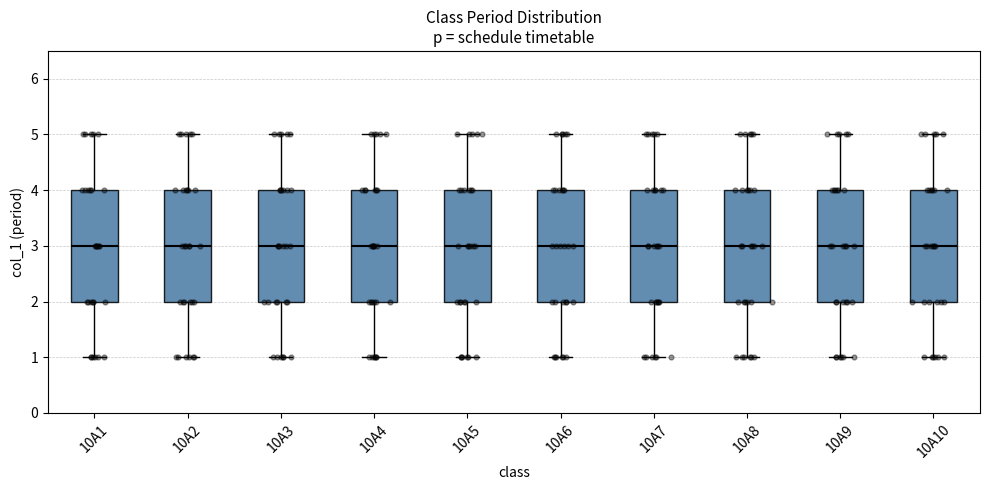

Reading left to right, read every box against the y-axis: the position of its median line, the range the box covers, and the ends of its whiskers. The values are not printed on the chart, so give them approximately, as read against the axis.

10A1: median 3, box 2 to 4, whiskers 1 to 5
10A2: median 3, box 2 to 4, whiskers 1 to 5
10A3: median 3, box 2 to 4, whiskers 1 to 5
10A4: median 3, box 2 to 4, whiskers 1 to 5
10A5: median 3, box 2 to 4, whiskers 1 to 5
10A6: median 3, box 2 to 4, whiskers 1 to 5
10A7: median 3, box 2 to 4, whiskers 1 to 5
10A8: median 3, box 2 to 4, whiskers 1 to 5
10A9: median 3, box 2 to 4, whiskers 1 to 5
10A10: median 3, box 2 to 4, whiskers 1 to 5